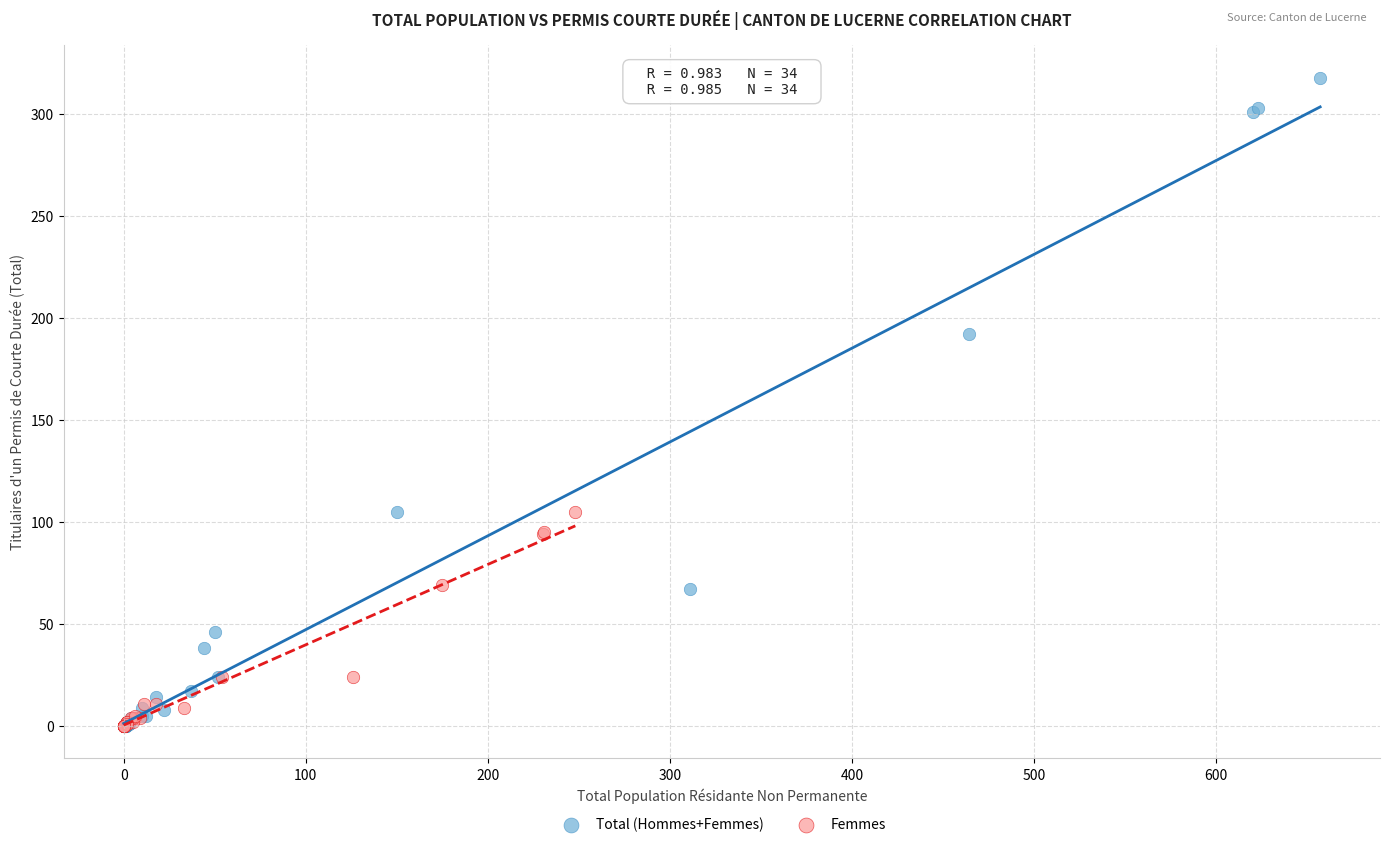

Which series has the largest Y range (max minus min)?

Total (Hommes+Femmes)